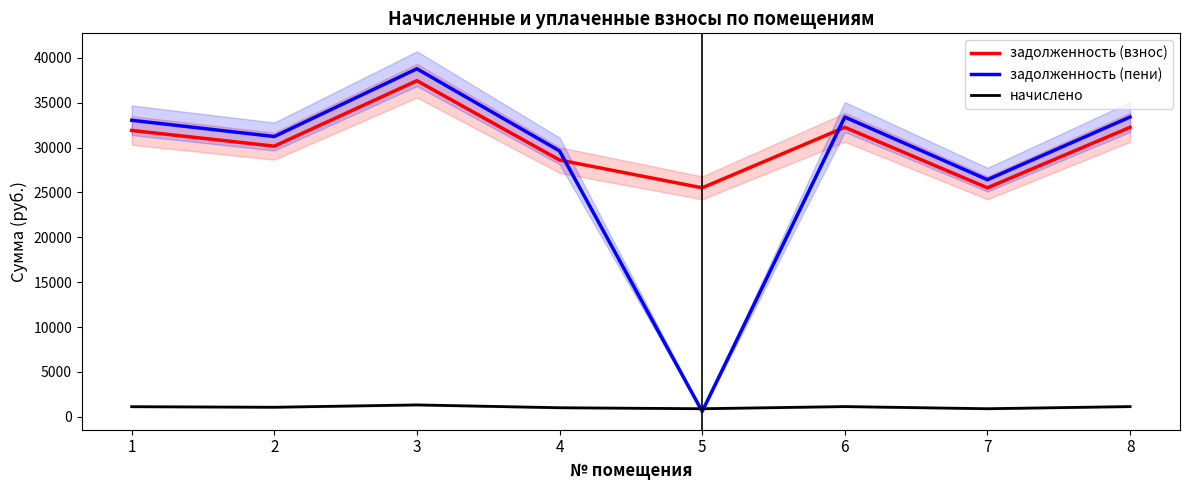

At which category does начислено reach its first local peak?

3